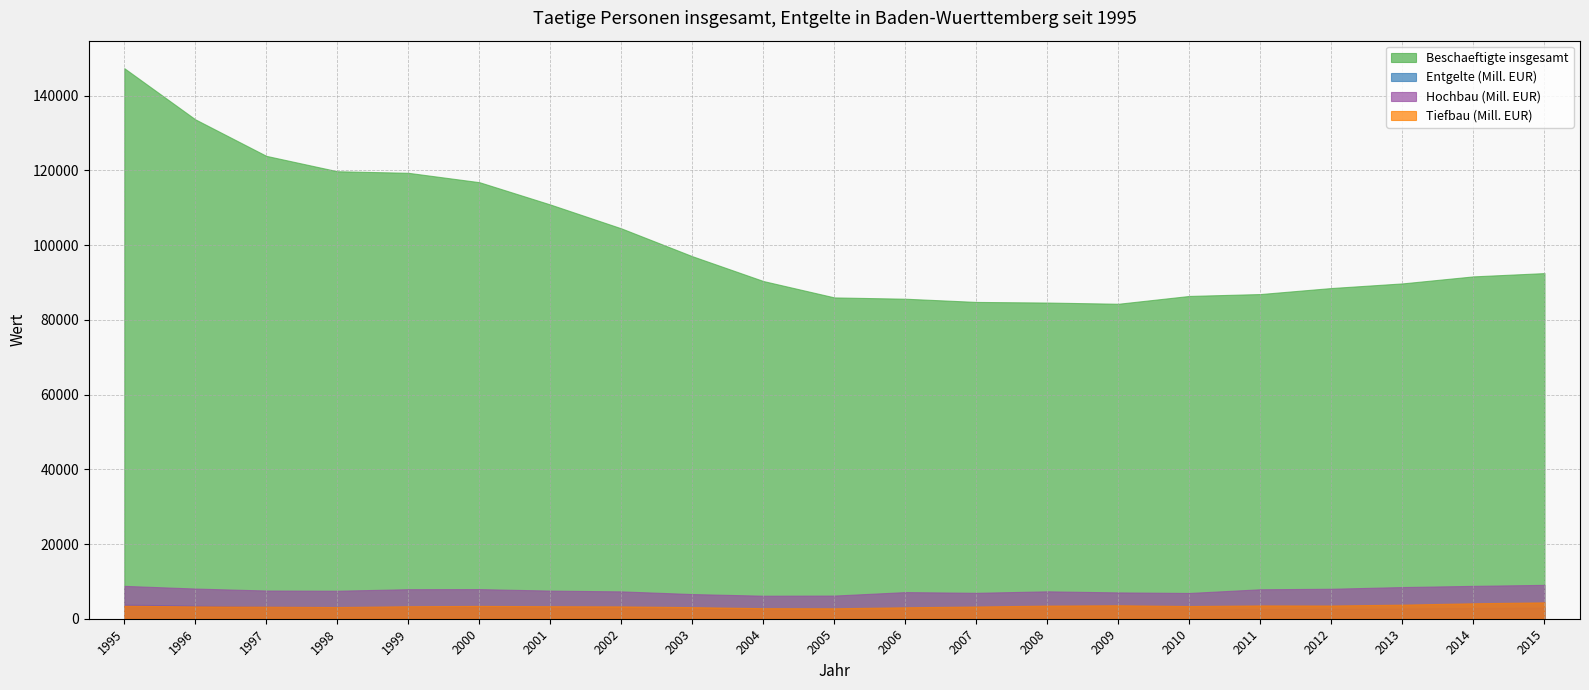

True or false: Tiefbau (Mill. EUR) and Beschaeftigte insgesamt intersect in this chart.

False